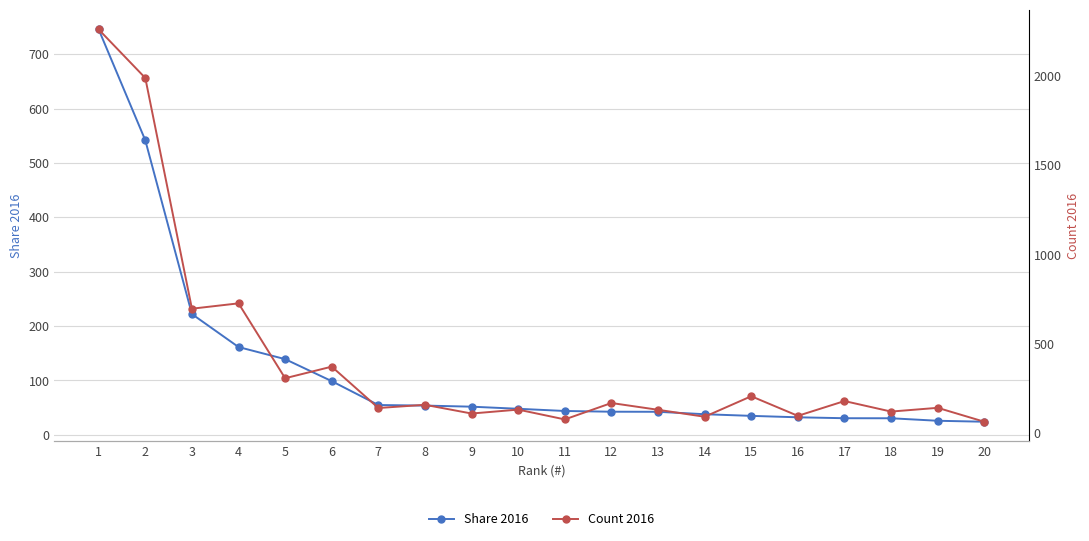

What is the total value across all series at 9?

159.7